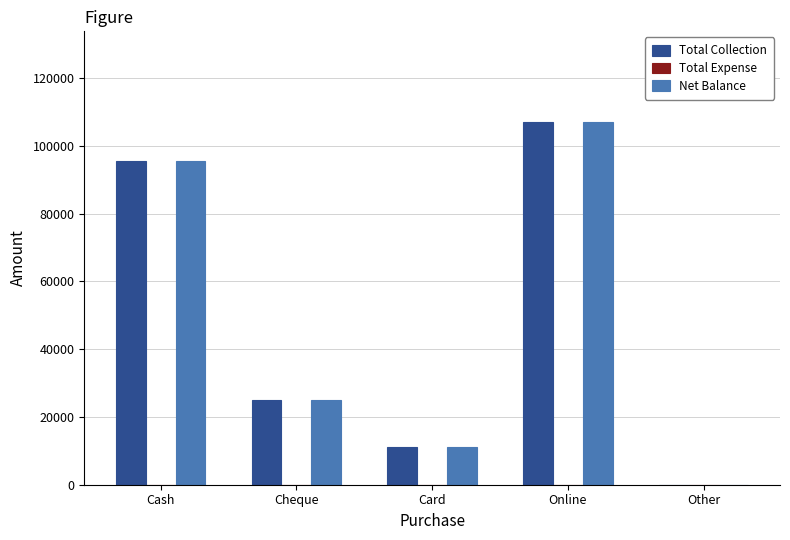

What is the spread (max minus min) of values at Cheque?

0